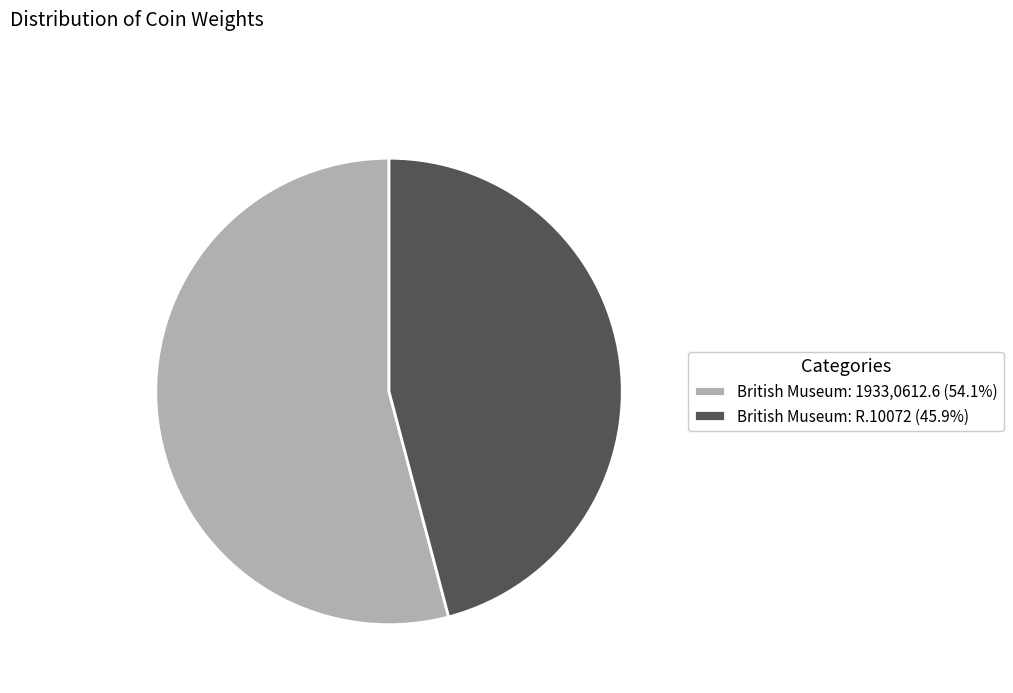

The British Museum: 1933,0612.6 slice represents 54% of the pie. True or false?

True